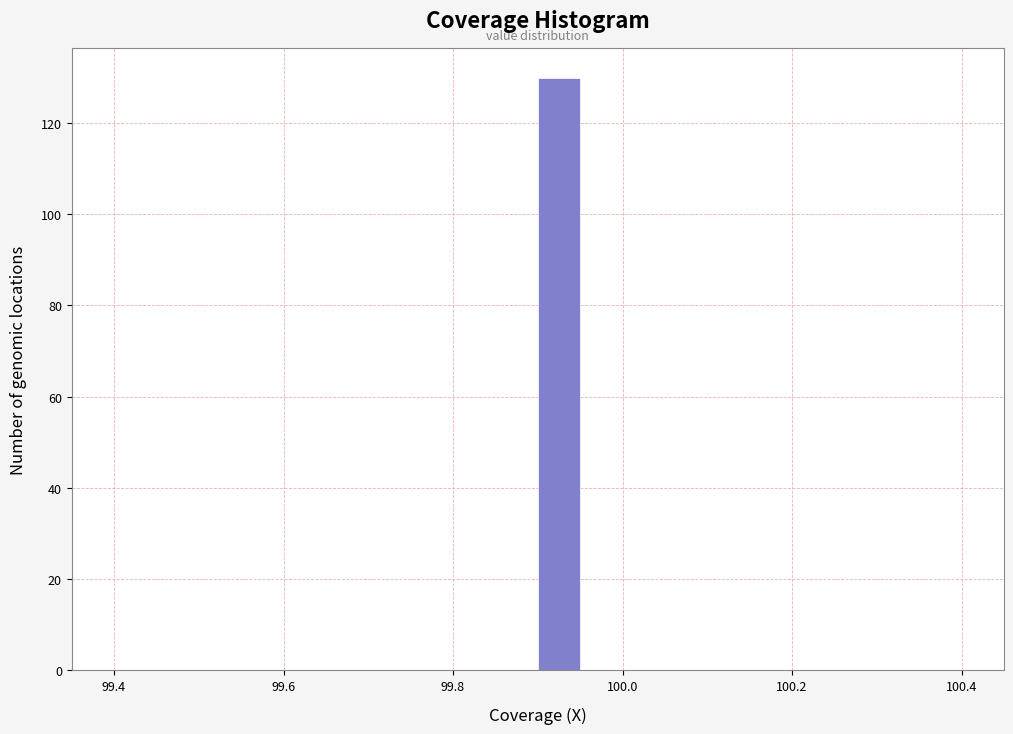

Read against the x-axis, roughly where is the centre of the tallest bar?

99.92